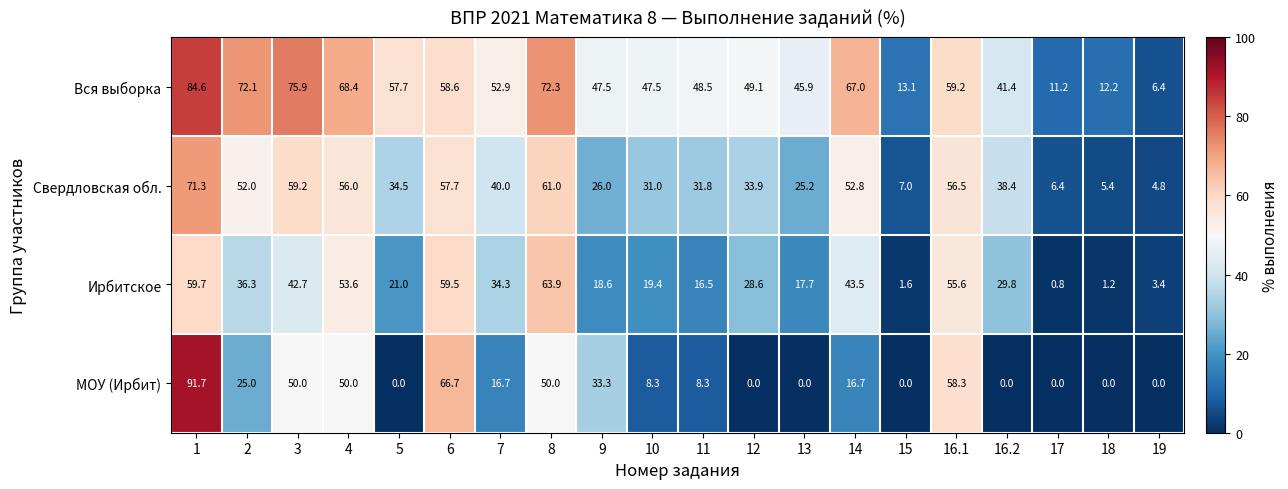

Which series has the largest total across all categories?

Вся выборка